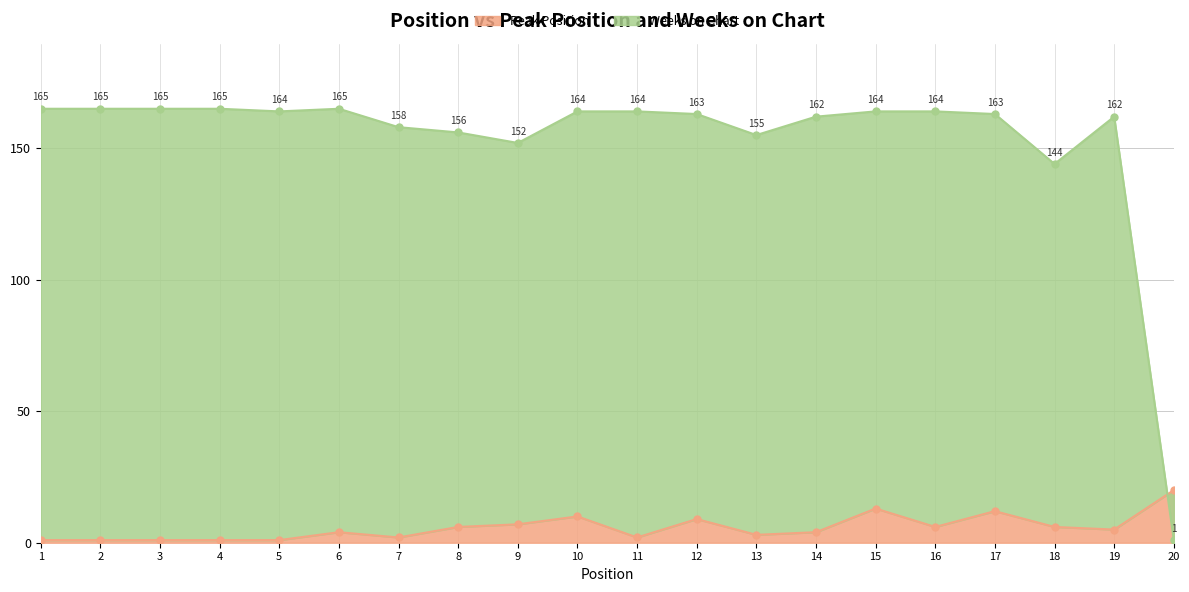

Between 13 and 11, which is larger?

13